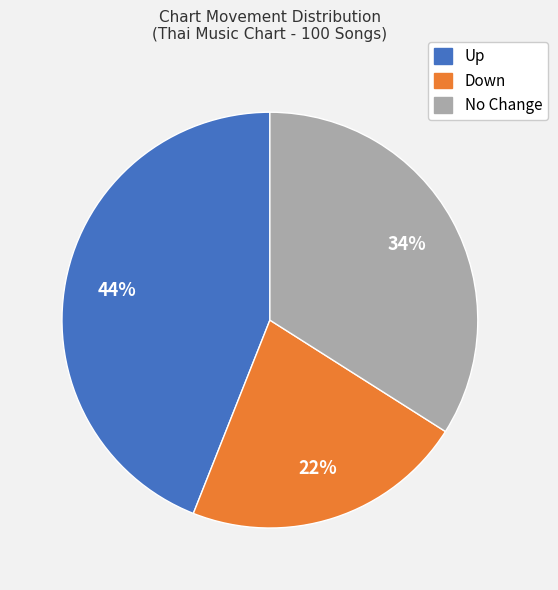

Is there a majority slice in this chart?

No